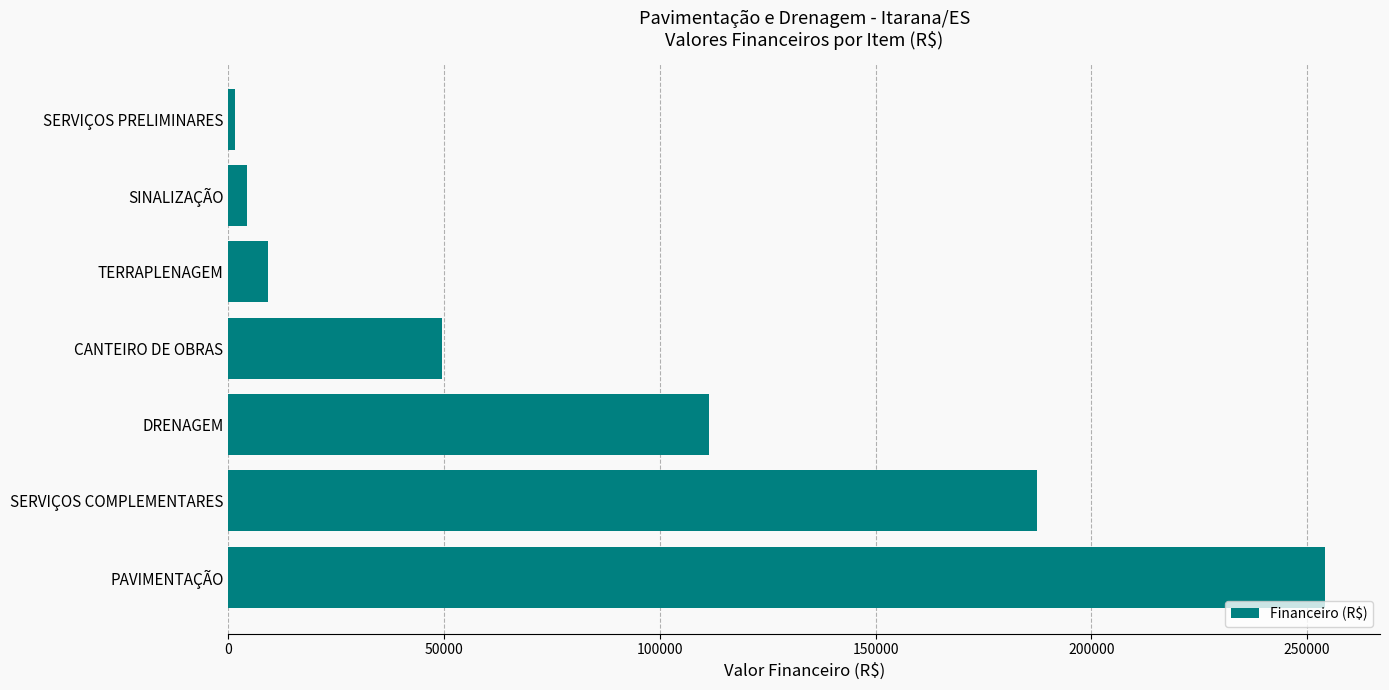

What is the smallest value displayed?

1475.0